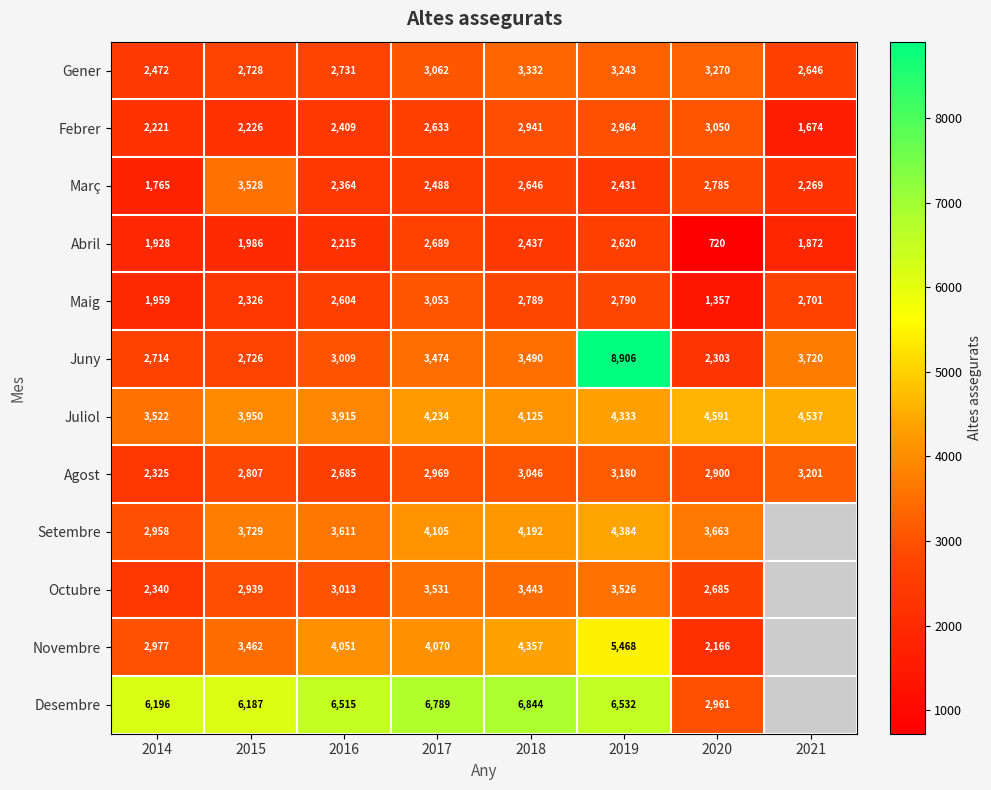

Between 2015 and 2016, which series saw the biggest shift?

Març